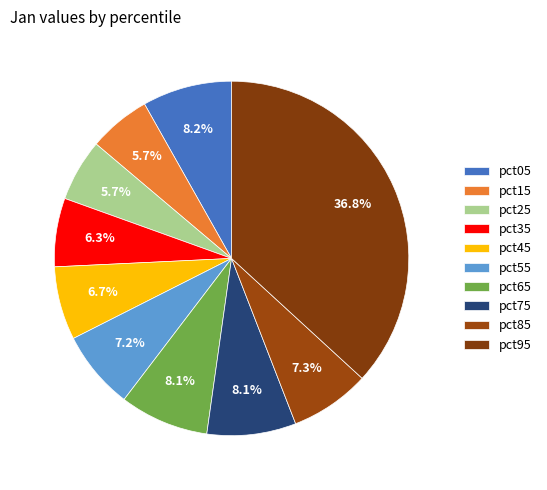

What percentage is the pct85 slice, to the nearest percent?

7%